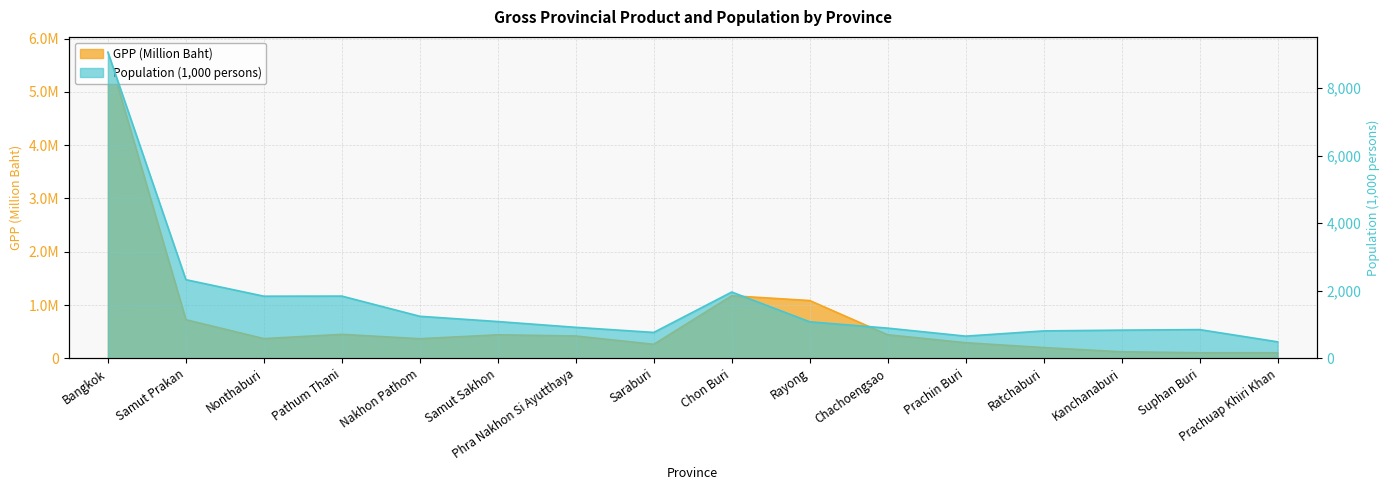

At which label does GPP (Million Baht) reach its peak?

Bangkok